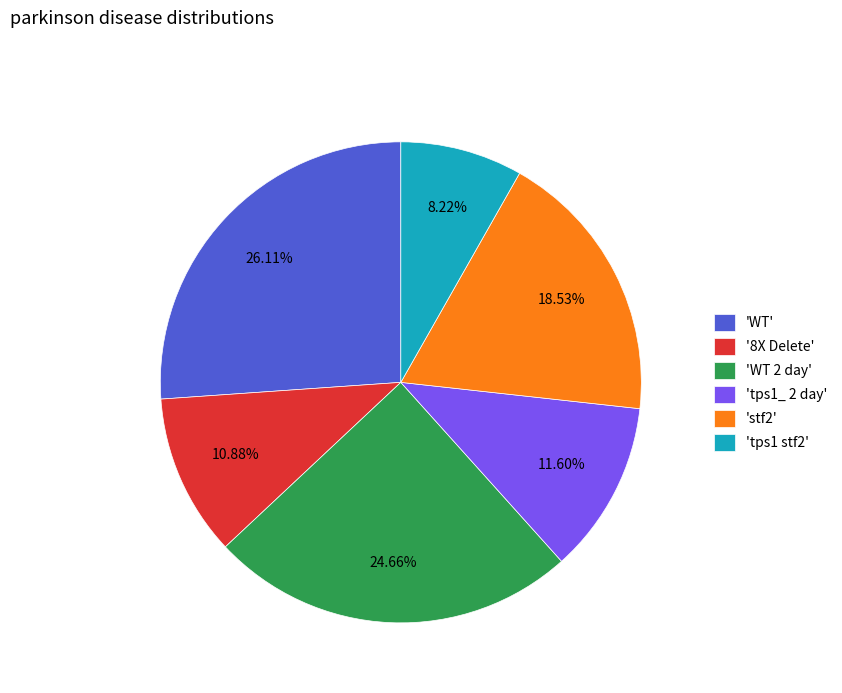

Do 'WT' and 'tps1 stf2' together represent more than half of the pie?

No